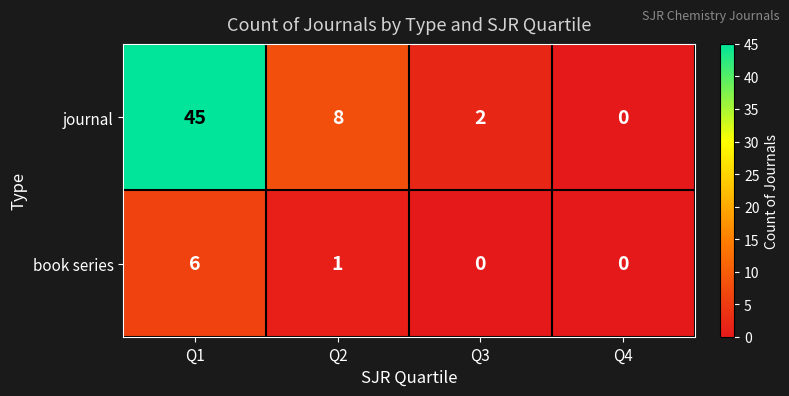

At which label is book series closest to 3?

Q2